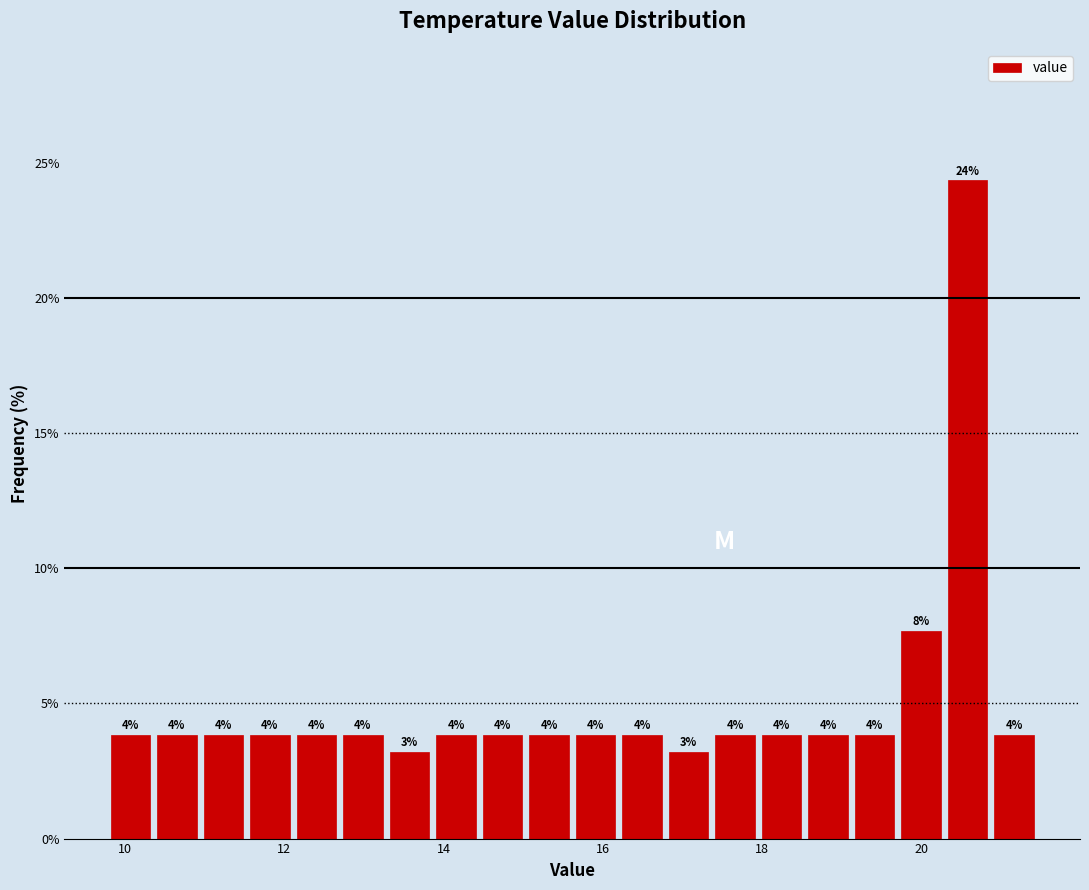

Read against the x-axis, roughly where is the centre of the tallest bar?

20.6